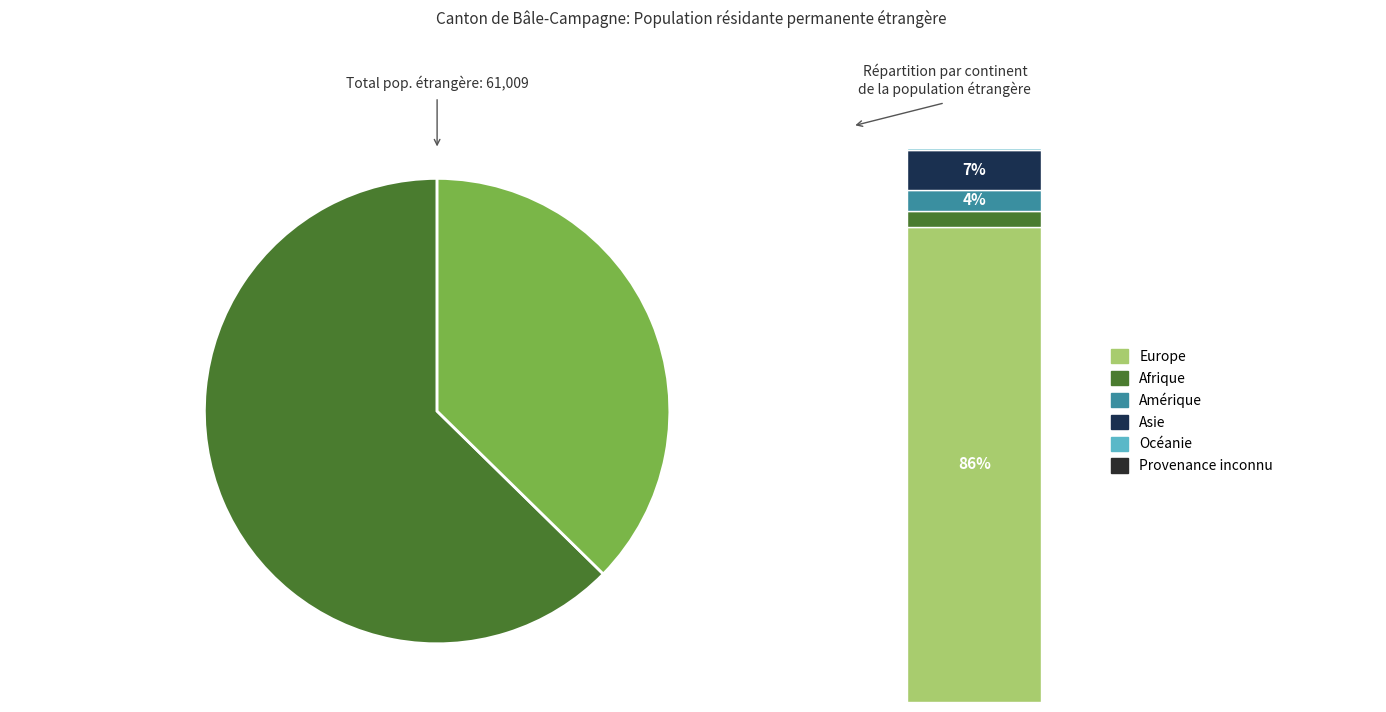

The Europe slice represents 98% of the pie. True or false?

False